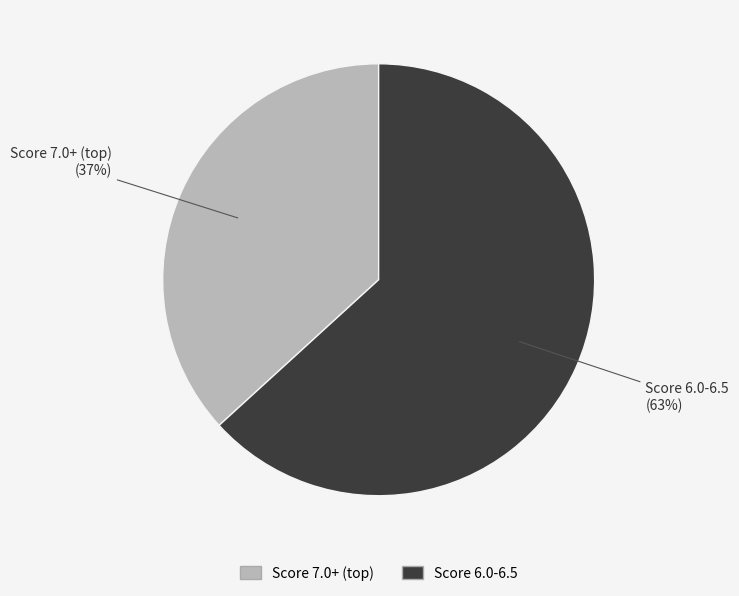

To the nearest percent, what is the difference between the largest and smallest slice percentages?

26%